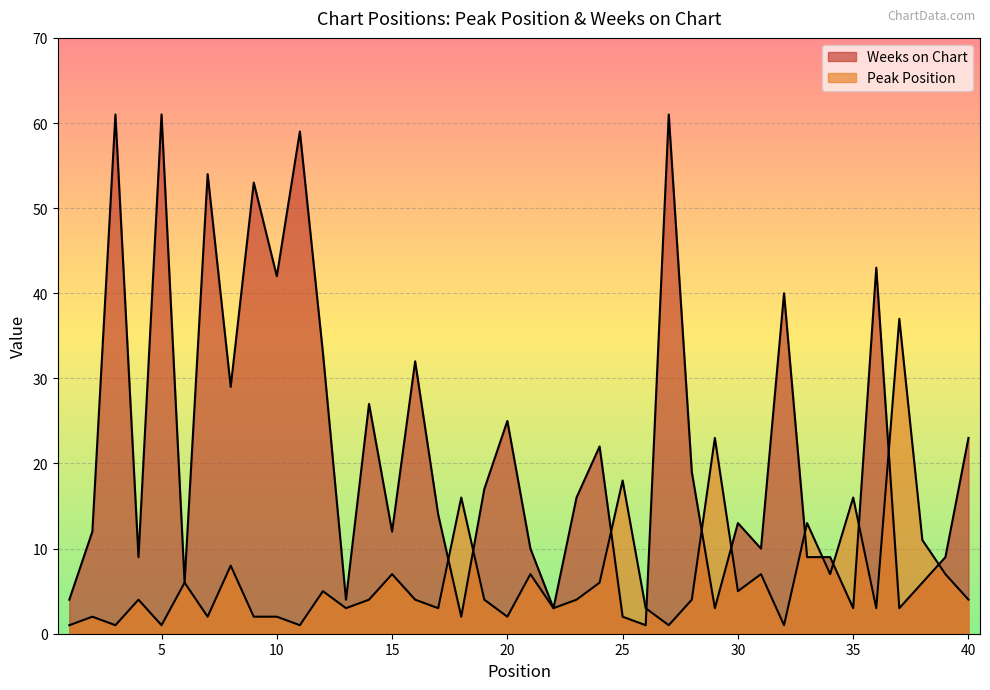

Is the value of Peak Position at 8 greater than the value of Weeks on Chart at 19?

No